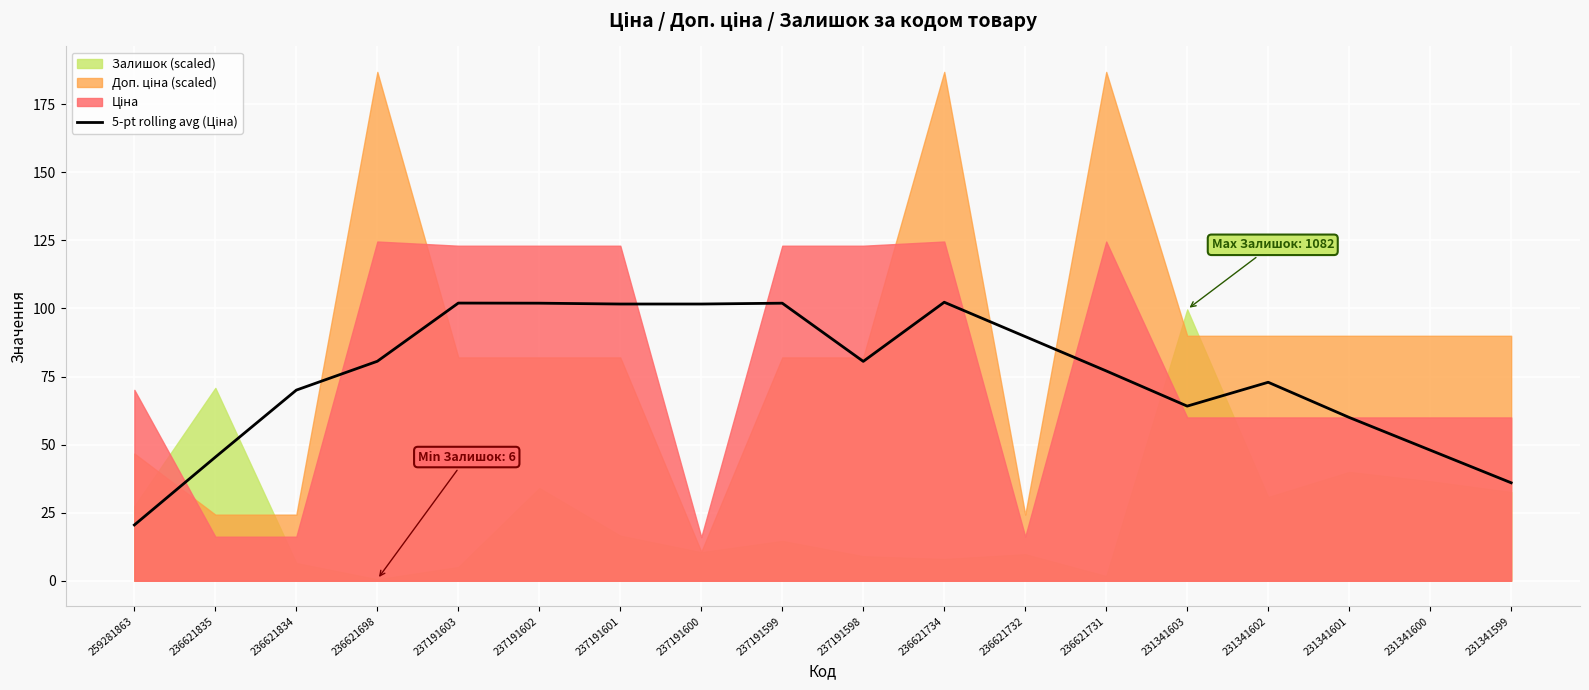

The chart shows a value of 101.9 at 237191599. True or false?

True